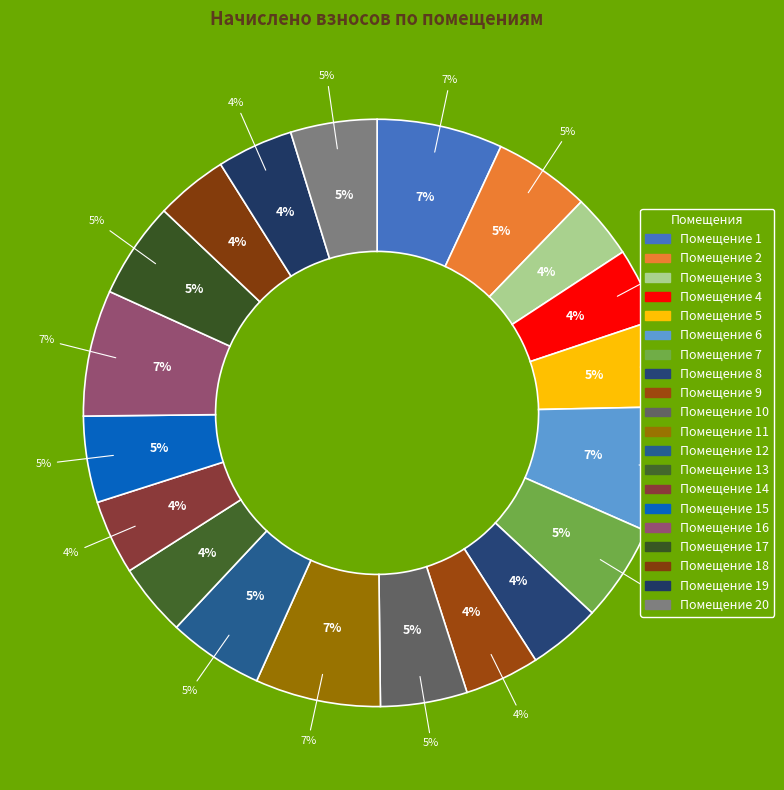

Does any single category account for the majority?

No